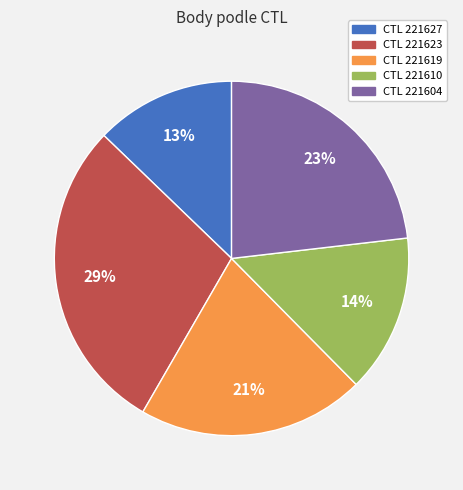

Is there any slice that represents more than half of the pie?

No